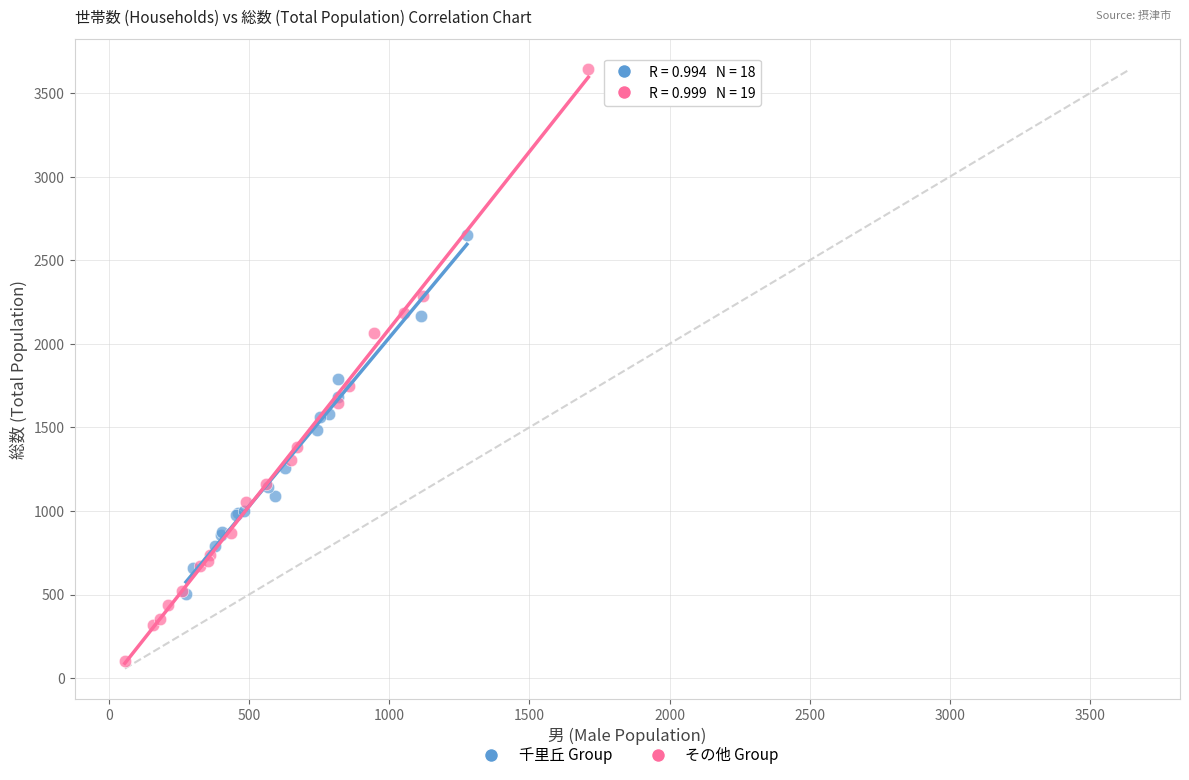

Which series has the widest spread of Y values?

その他 Group